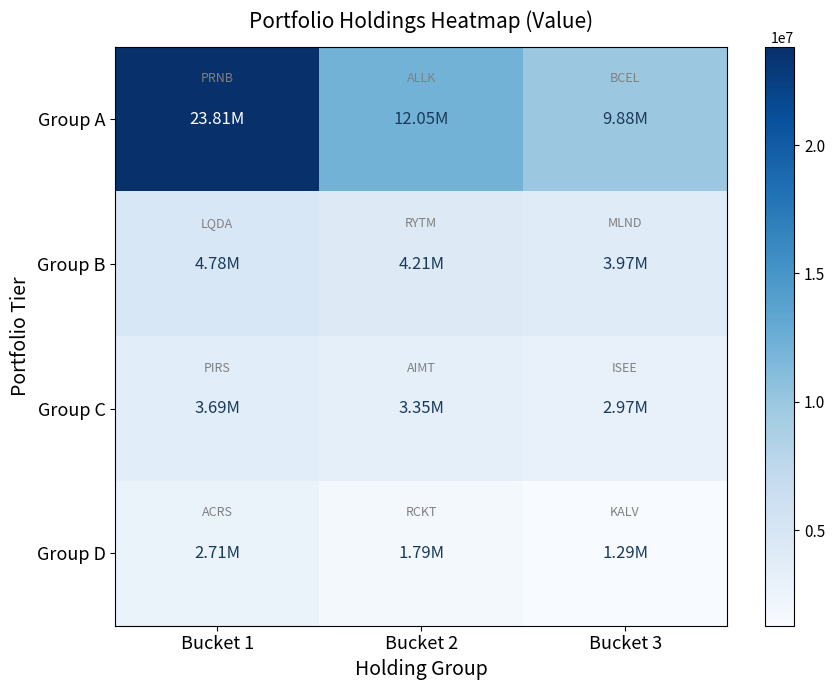

Reading right to left, what are all the values shown in this chart?

Group A: Bucket 3=9878000	Bucket 2=12055000	Bucket 1=23814000
Group B: Bucket 3=3967000	Bucket 2=4205000	Bucket 1=4775000
Group C: Bucket 3=2967000	Bucket 2=3354000	Bucket 1=3694000
Group D: Bucket 3=1287000	Bucket 2=1788000	Bucket 1=2712000